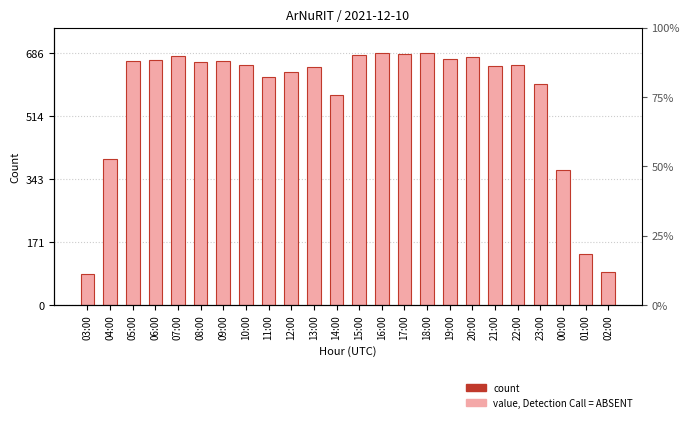

The chart shows a value of 953 at 16:00. True or false?

False